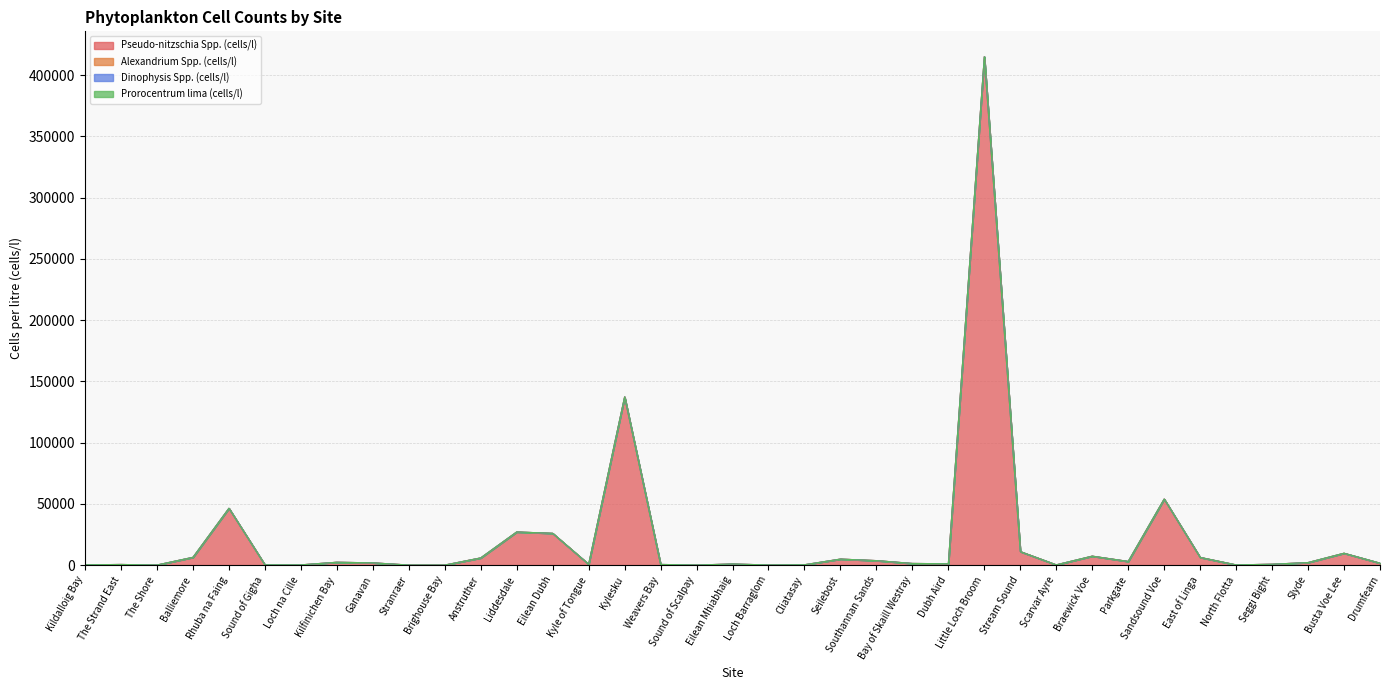

At which category does Dinophysis Spp. (cells/l) reach its first local peak?

Eilean Dubh